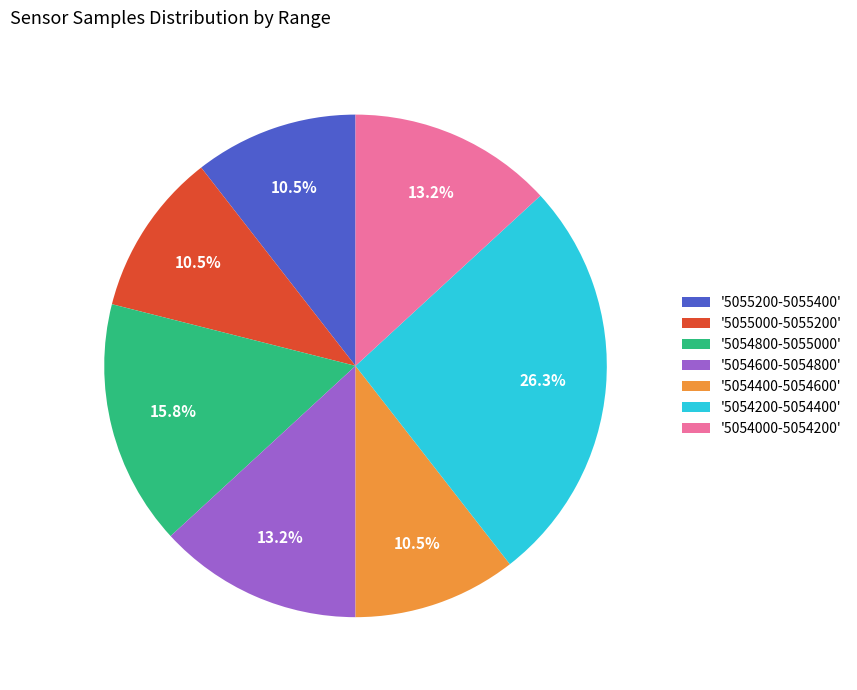

What is the largest slice in the pie chart?

'5054200-5054400'